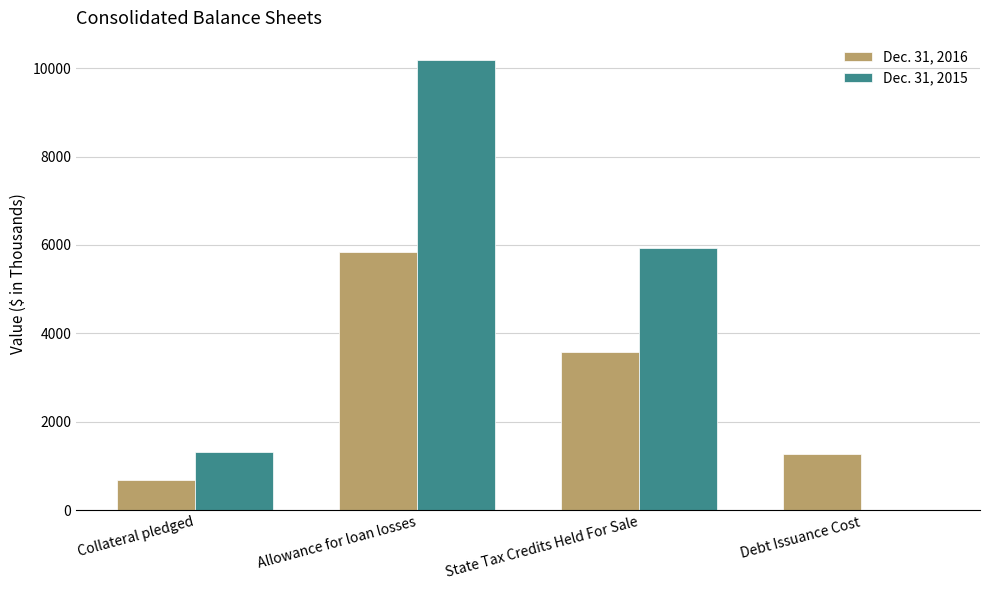

The Dec. 31, 2016 series shows 5183 at State Tax Credits Held For Sale. True or false?

False